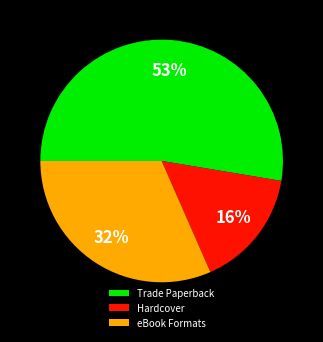

To the nearest percent, what is the difference between the largest and smallest slice percentages?

37%